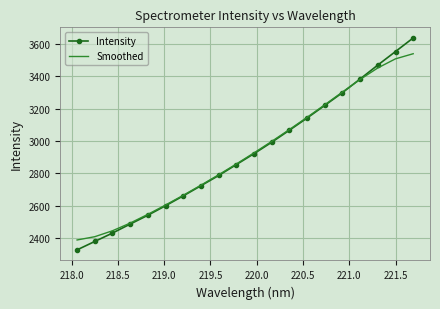

Which series has the widest spread of values?

Intensity